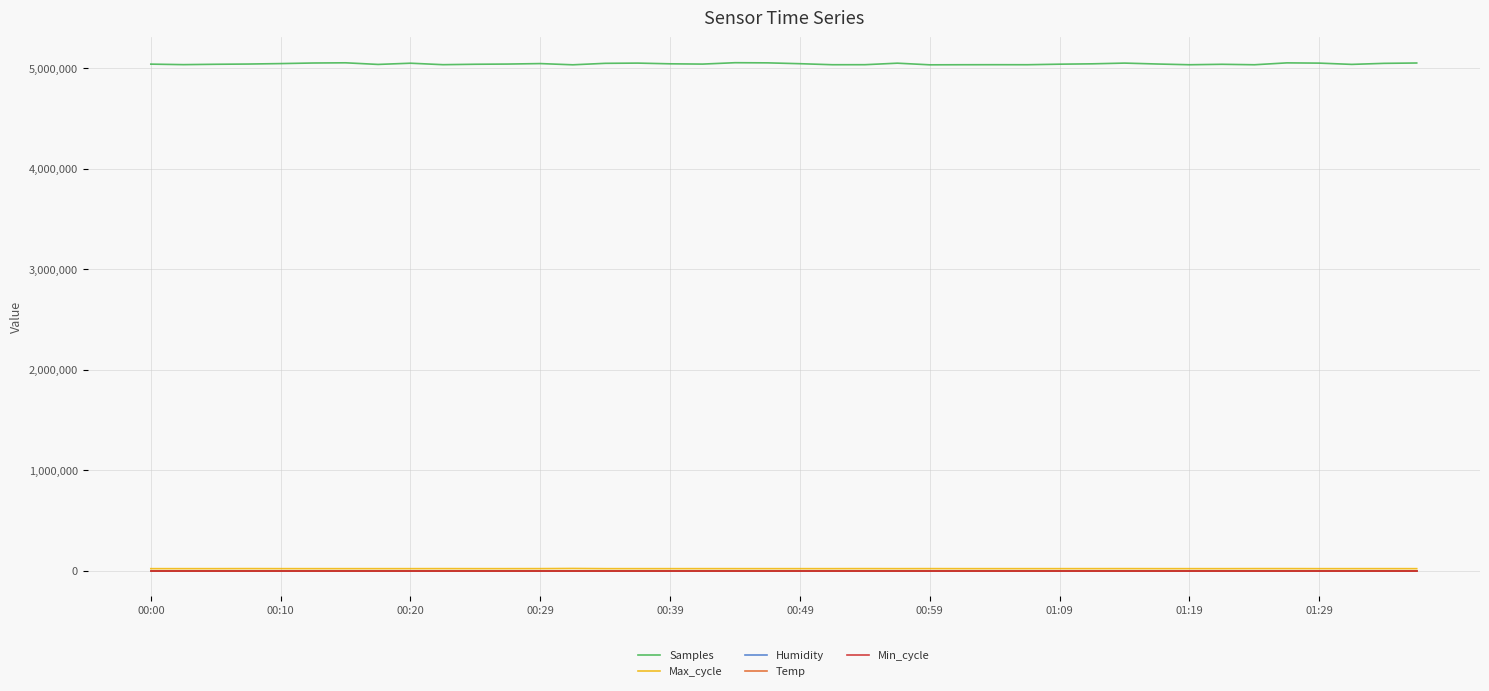

Which series has the largest total across all categories?

Samples